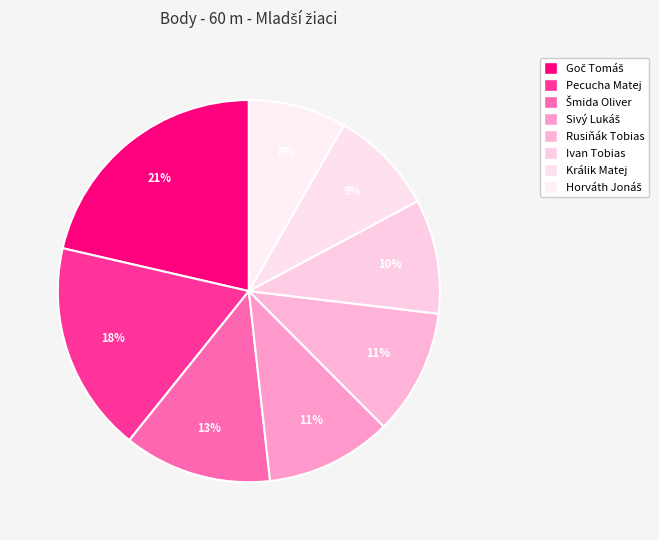

Between Pecucha Matej and Ivan Tobias, which is larger?

Pecucha Matej